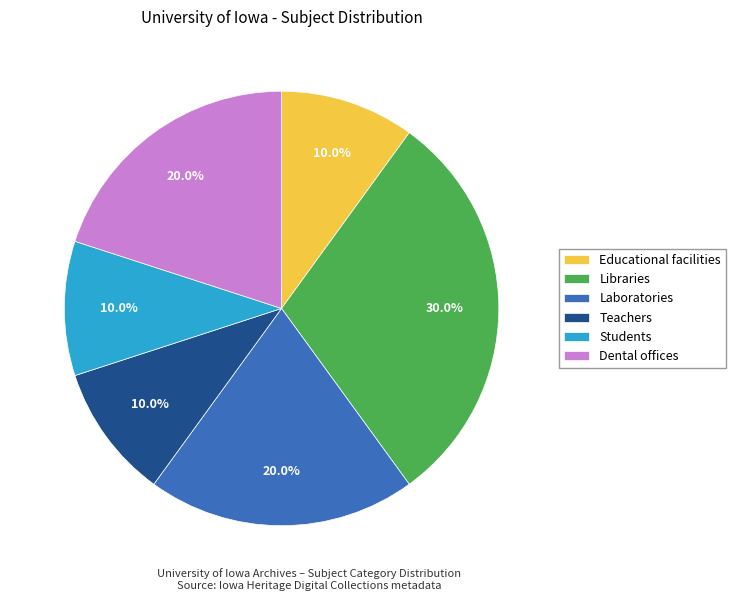

To the nearest percent, what portion does Dental offices represent?

20%